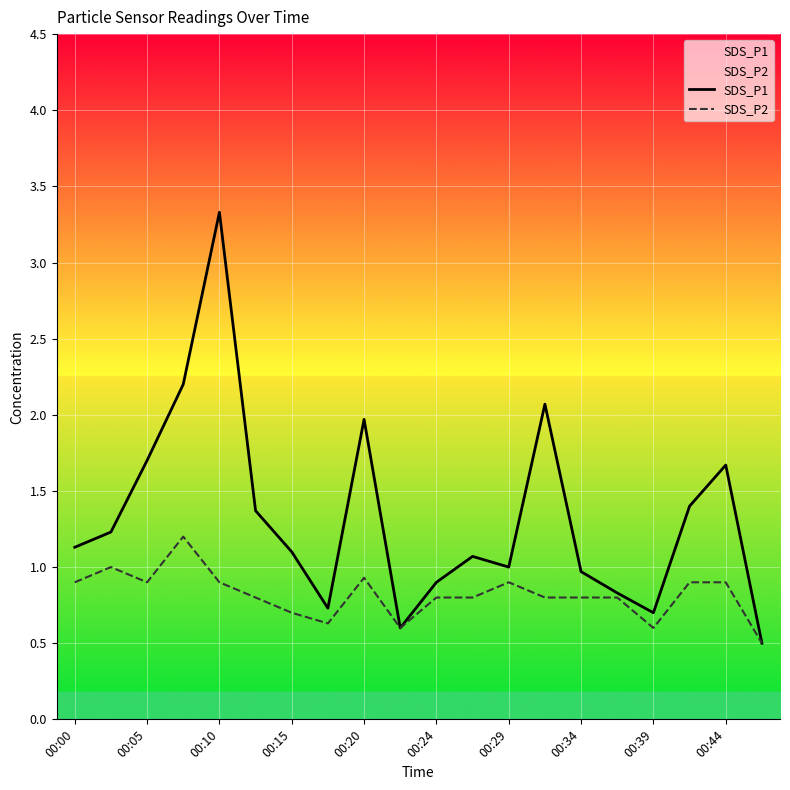

Which series has the widest spread of values?

SDS_P1